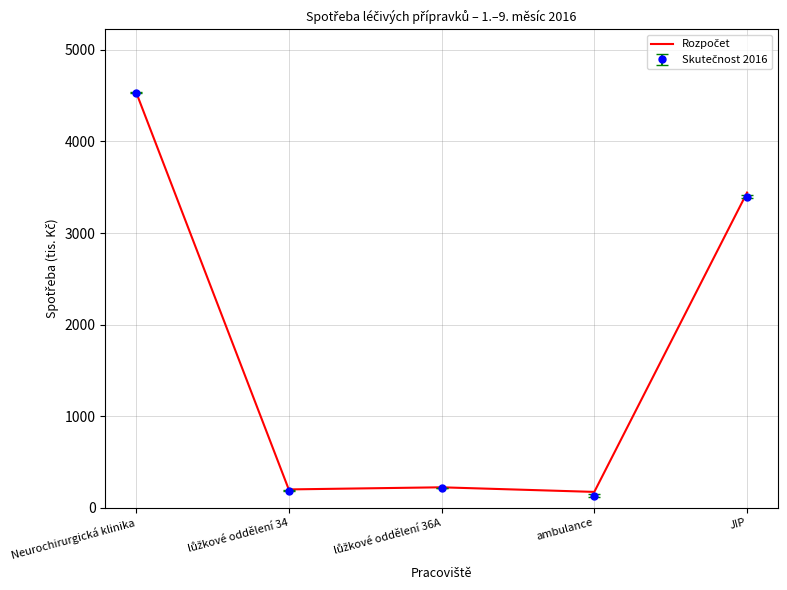

What is the smallest value displayed?

133.5